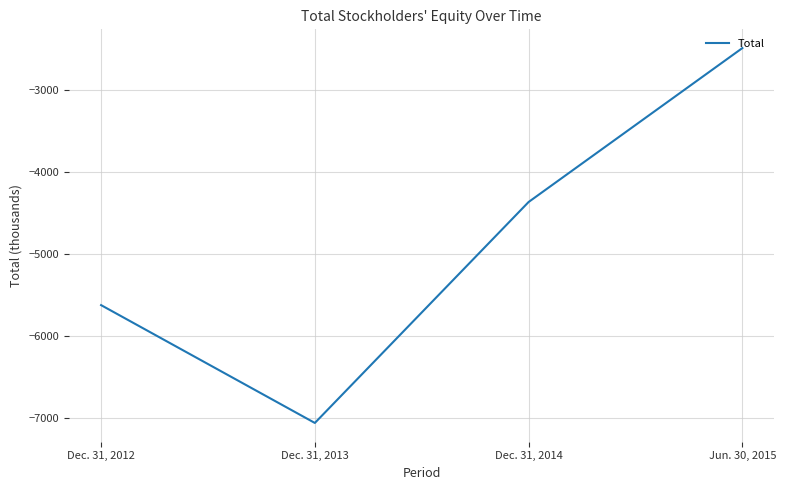

True or false: there are more than 0 points higher than both neighbors.

False